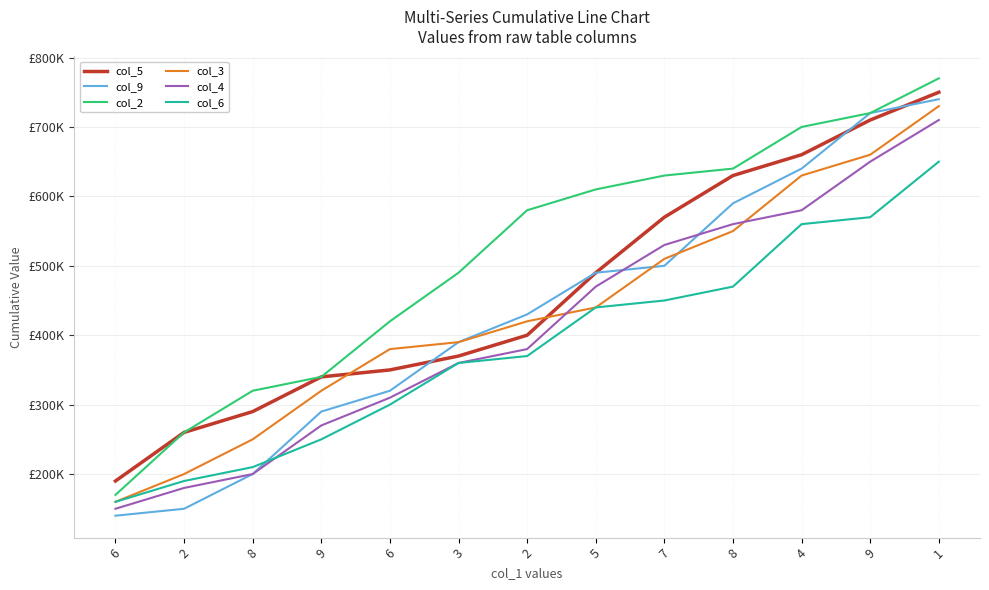

Is it true that col_5 equals 488829 at 8?

False